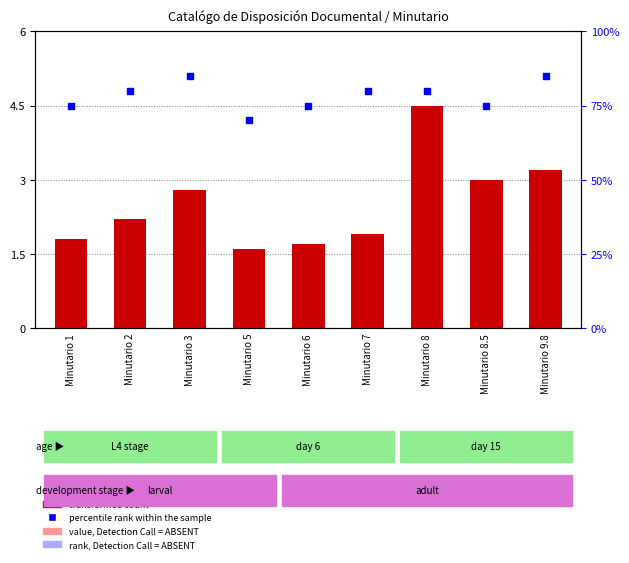

Which series reaches the maximum Y coordinate?

transformed count